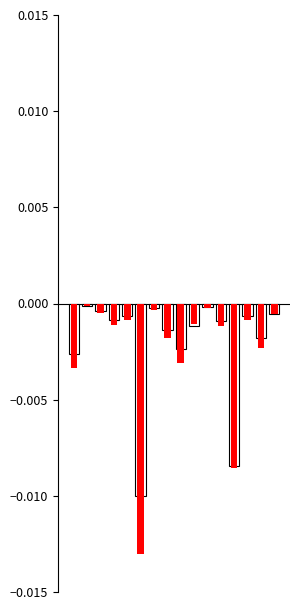

At which category is the sum across all series the highest?

1